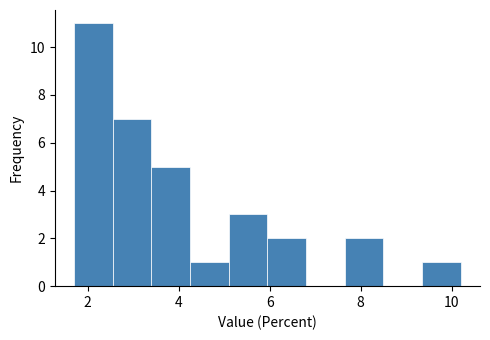

Reading left to right, transcribe this chart: for each bar, give the range it covers on the x-axis and its height. Neither the bar edges nor the heights are printed on the chart, so give them approximately, as read against the axes.

1.70 to 2.55: 11
2.55 to 3.40: 7
3.40 to 4.25: 5
4.25 to 5.10: 1
5.10 to 5.95: 3
5.95 to 6.80: 2
6.80 to 7.65: 0
7.65 to 8.50: 2
8.50 to 9.35: 0
9.35 to 10.20: 1